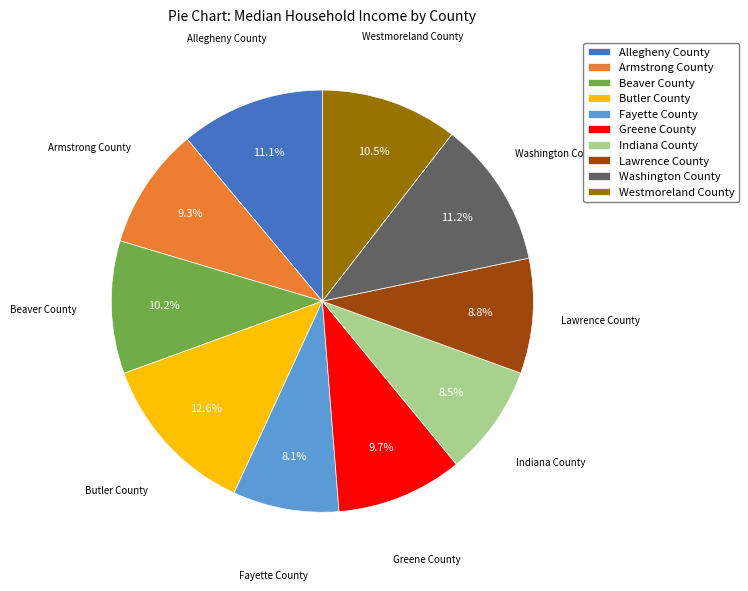

Which has a higher value, Butler County or Fayette County?

Butler County